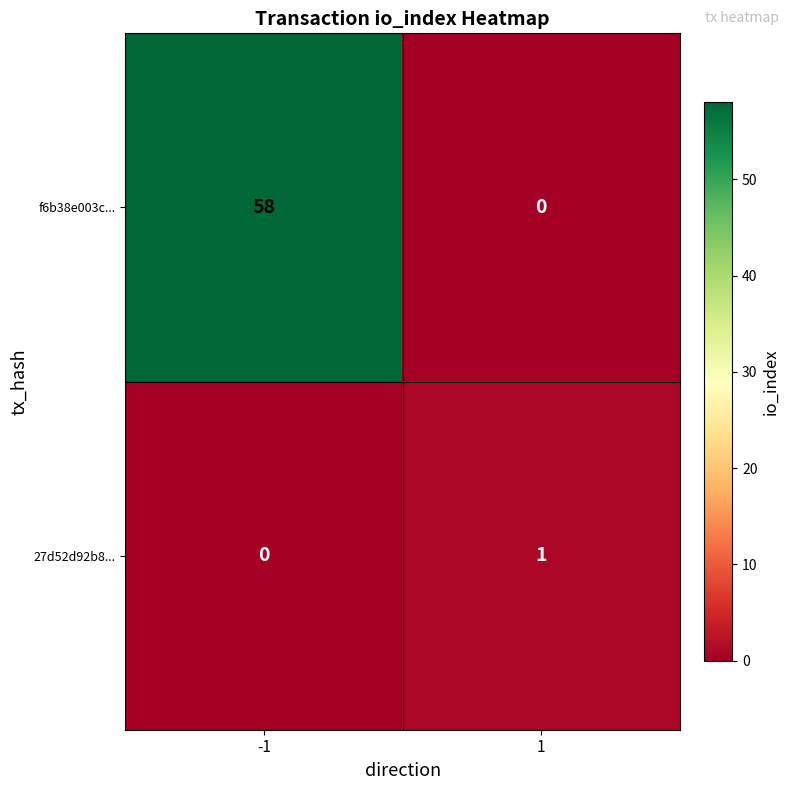

Rank the series by their average value, from lowest to highest.

27d52d92b8..., f6b38e003c...